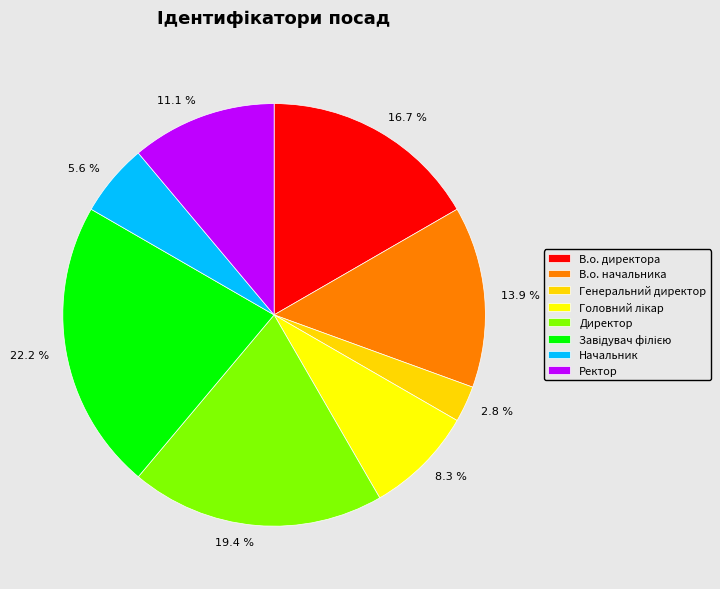

Between Генеральний директор and В.о. начальника, which is larger?

В.о. начальника